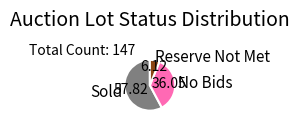

Rank the categories by value from highest to lowest.

Sold, No Bids, Reserve Not Met